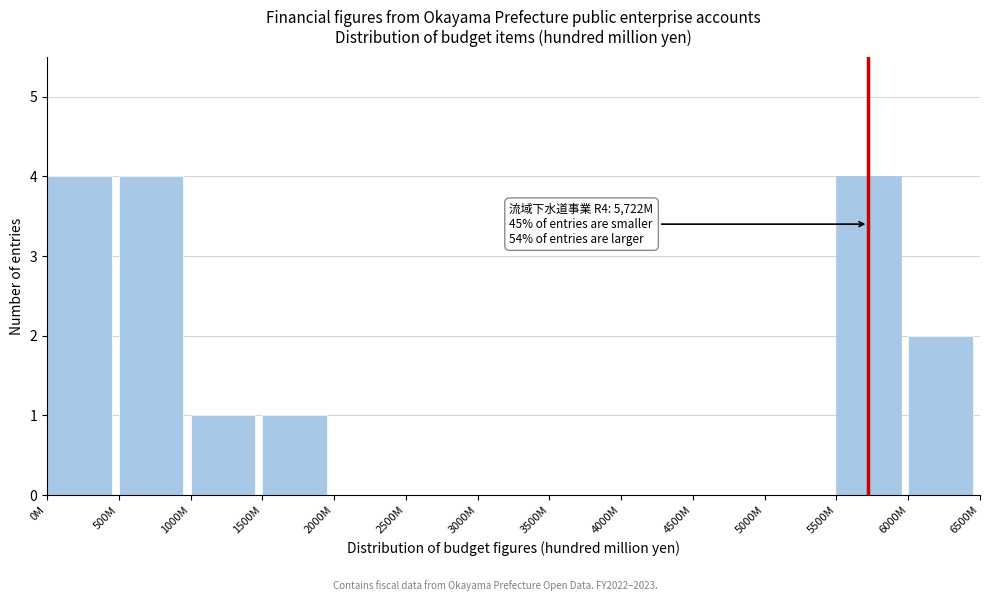

Reading left to right, transcribe all the data shown in this chart.

0M=4	500M=4	1000M=1	1500M=1	2000M=0	2500M=0	3000M=0	3500M=0	4000M=0	4500M=0	5000M=0	5500M=4	6000M=2